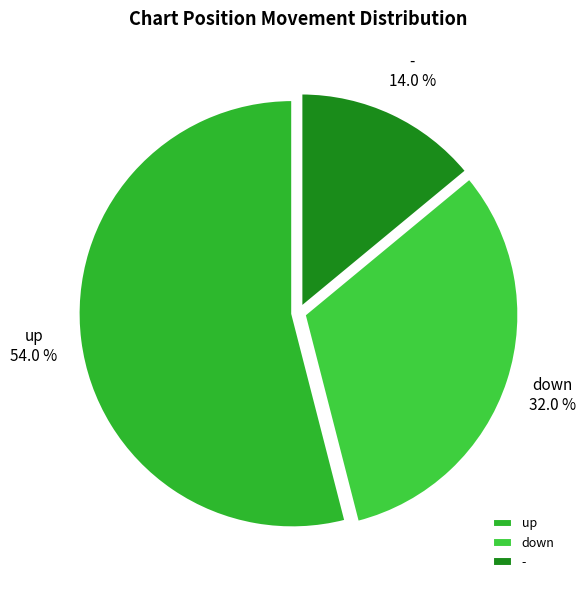

True or false: - accounts for 45% of the total.

False